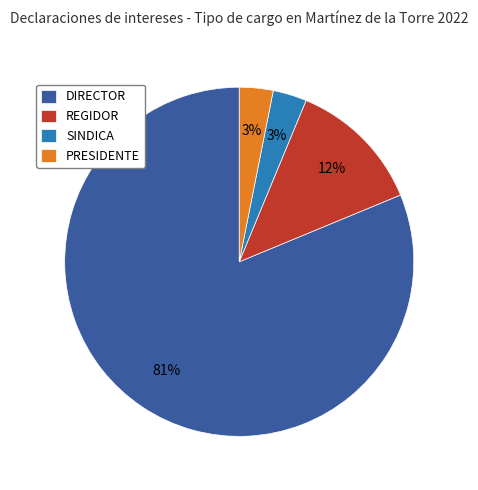

Between DIRECTOR and SINDICA, which is larger?

DIRECTOR